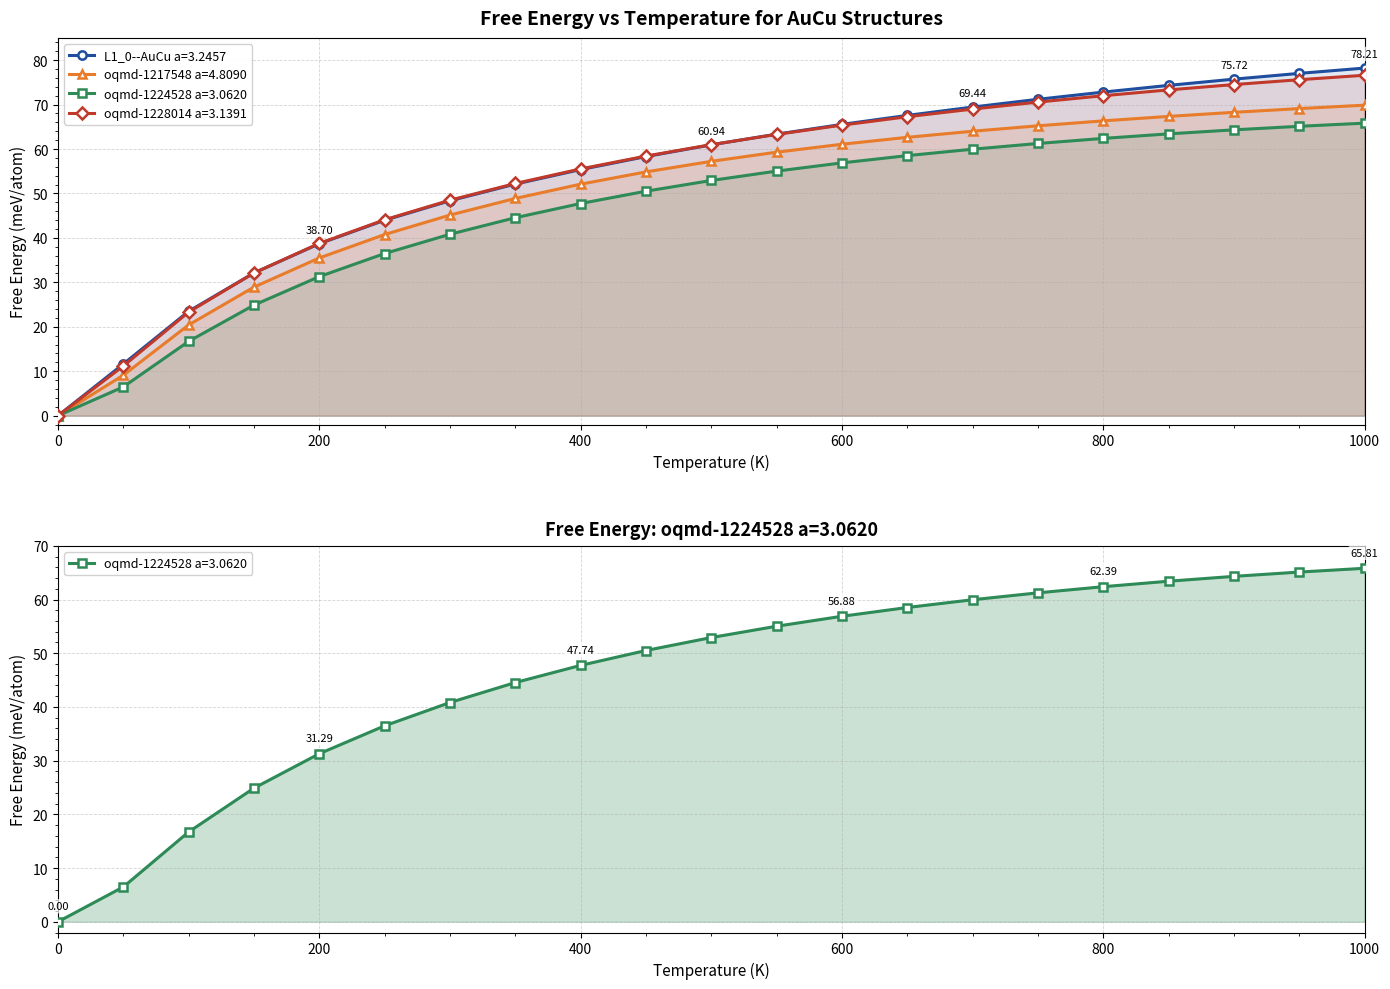

How many distinct data groups are displayed?

4